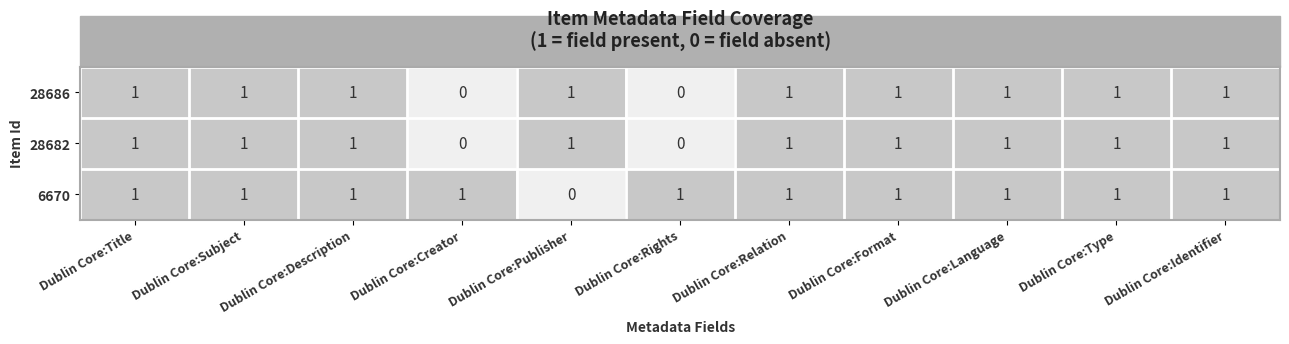

Where is 6670 nearest to the value 0?

Dublin Core:Publisher